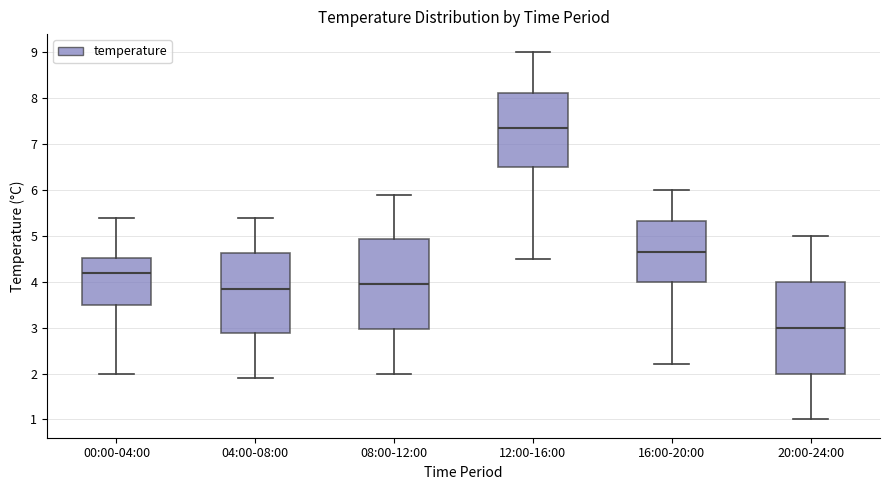

Reading left to right, transcribe this box plot: for each box, give where its median line is, the range the box spans, and where its two whiskers end, as read against the y-axis. The values are not printed on the chart, so give them approximately, as read against the axis.

00:00-04:00: median 4.2, box 3.5 to 4.5, whiskers 2.0 to 5.4
04:00-08:00: median 3.9, box 2.9 to 4.6, whiskers 1.9 to 5.4
08:00-12:00: median 4.0, box 3.0 to 4.9, whiskers 2.0 to 5.9
12:00-16:00: median 7.4, box 6.5 to 8.1, whiskers 4.5 to 9.0
16:00-20:00: median 4.7, box 4.0 to 5.3, whiskers 2.2 to 6.0
20:00-24:00: median 3.0, box 2.0 to 4.0, whiskers 1.0 to 5.0